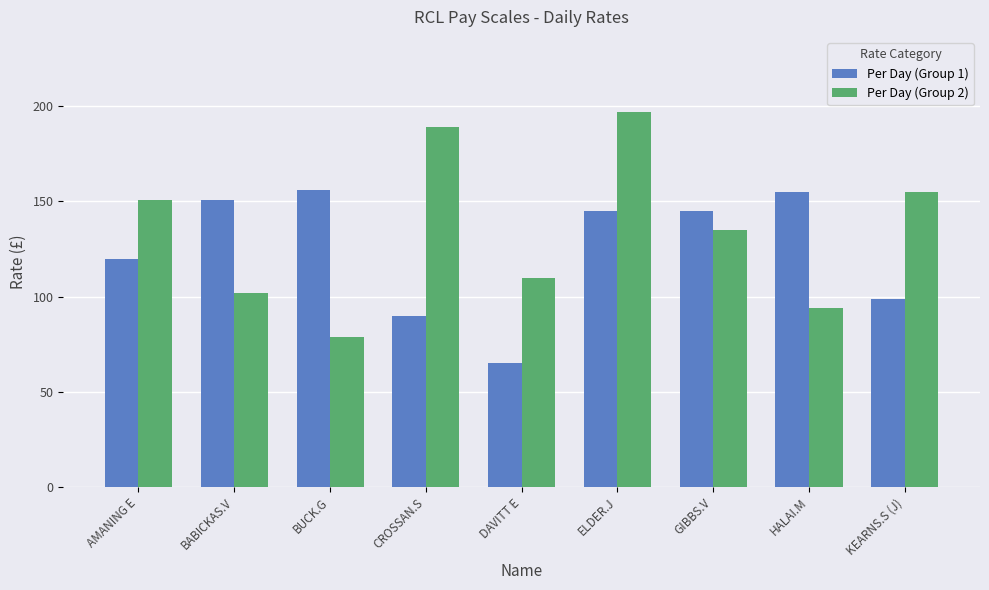

At how many categories does at least one series exceed 108?

9